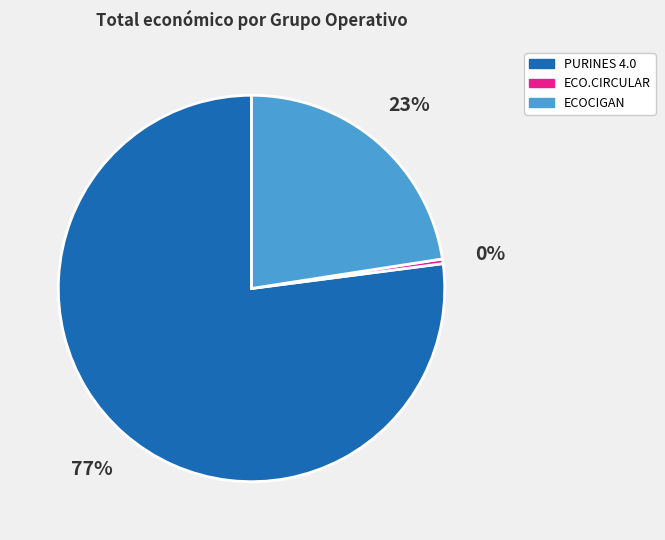

To the nearest percent, what is the difference between the largest and smallest slice percentages?

77%